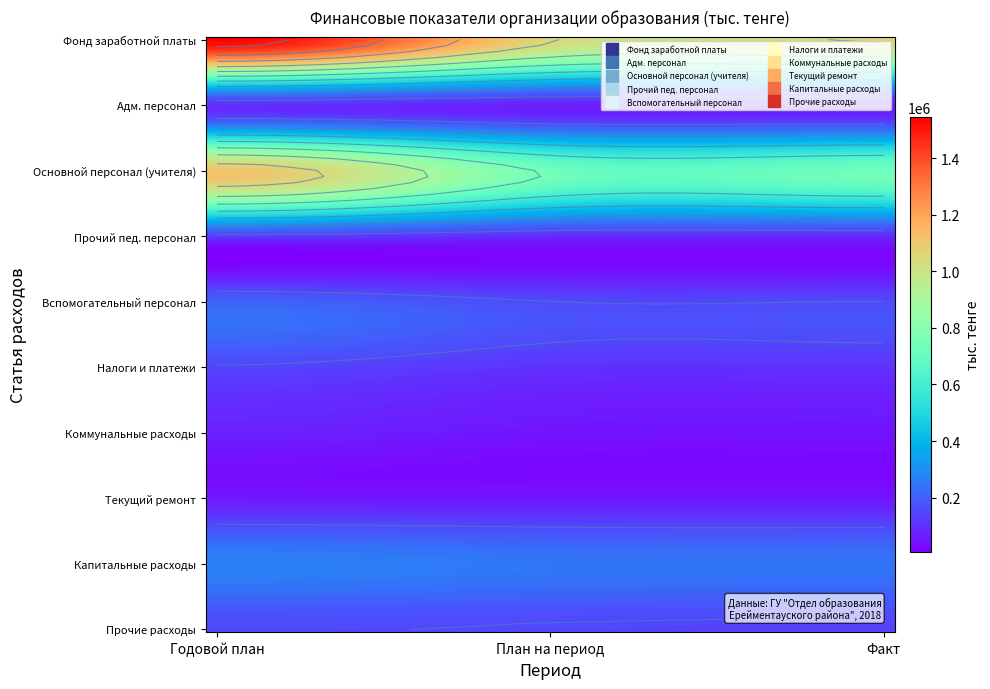

List the series in order of their peak value, highest first.

Фонд заработной платы, Основной персонал (учителя), Капитальные расходы, Вспомогательный персонал, Прочие расходы, Налоги и платежи, Прочий пед. персонал, Адм. персонал, Коммунальные расходы, Текущий ремонт